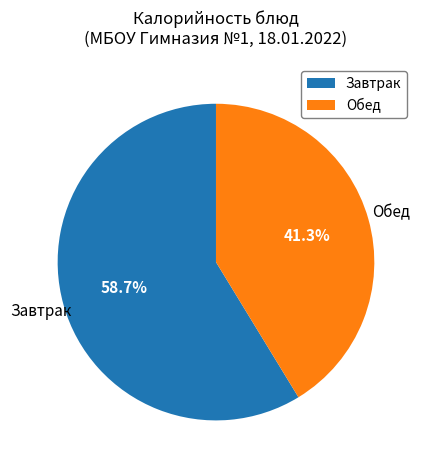

Is there a majority slice in this chart?

Yes